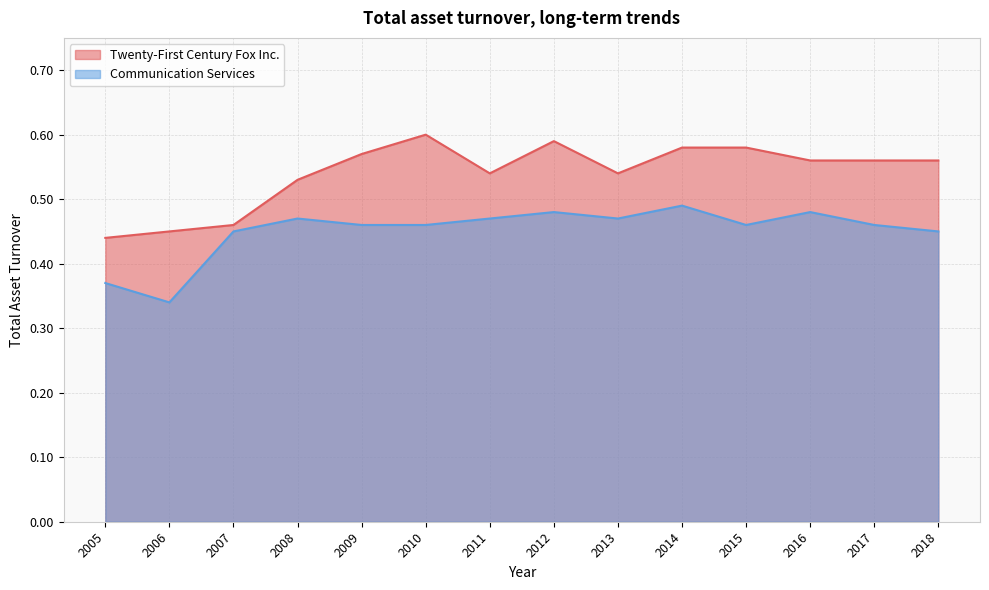

What is the greatest value displayed?

0.6